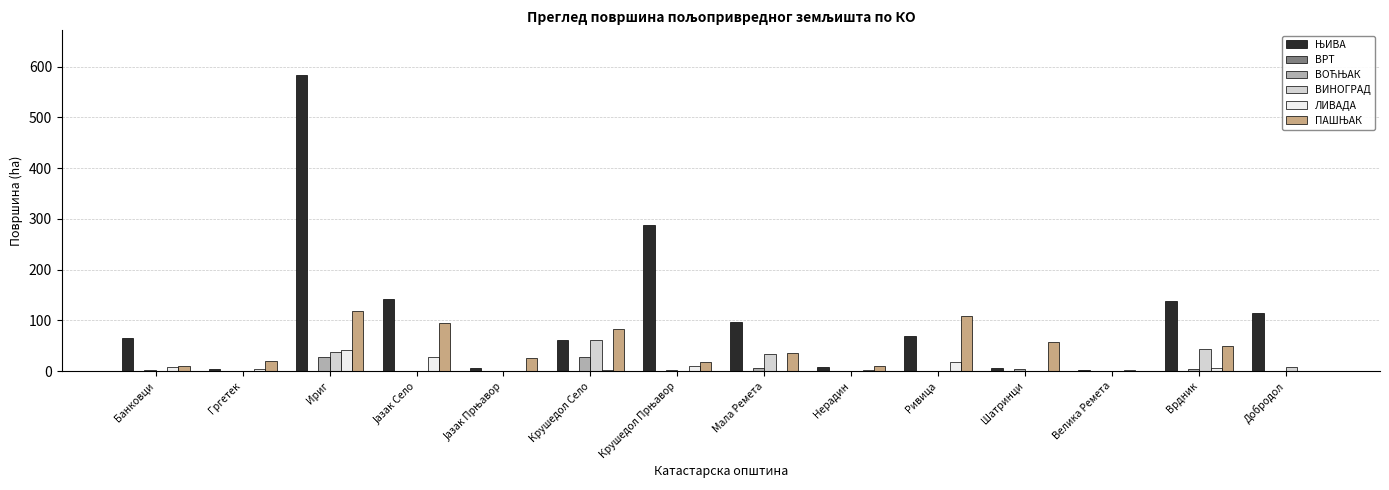

Count the number of data series in this chart.

5